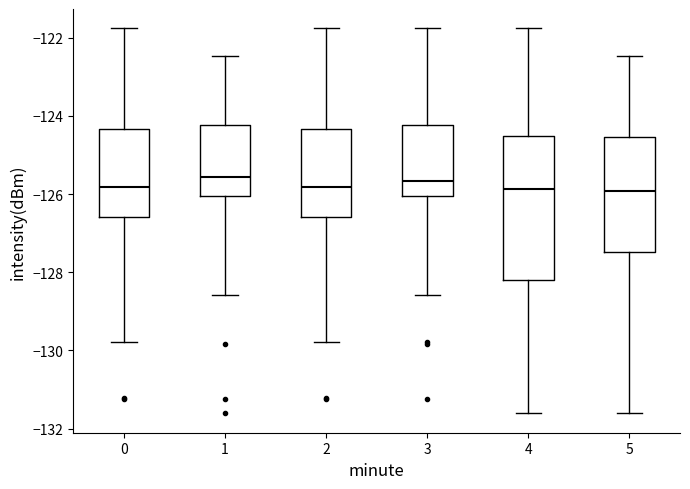

Which box is the tallest, from its lower edge to its upper edge?

4